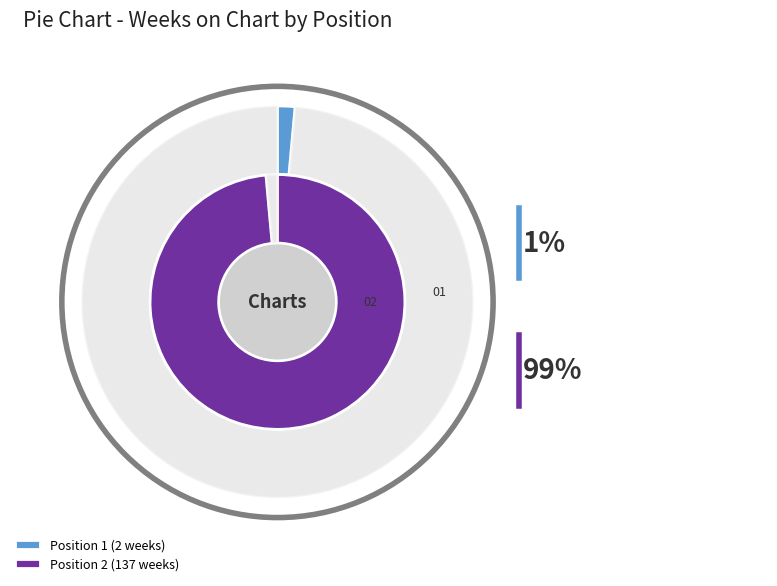

Which slice is the largest?

2